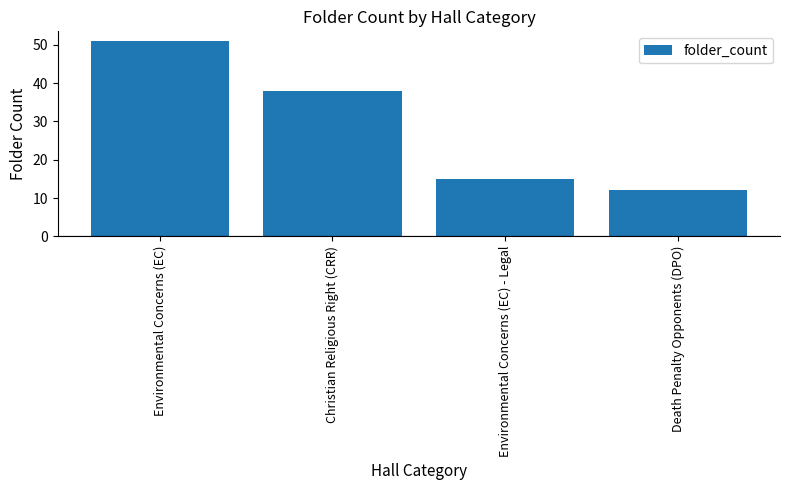

What is the label of the 1st bar from the left?

Environmental Concerns (EC)